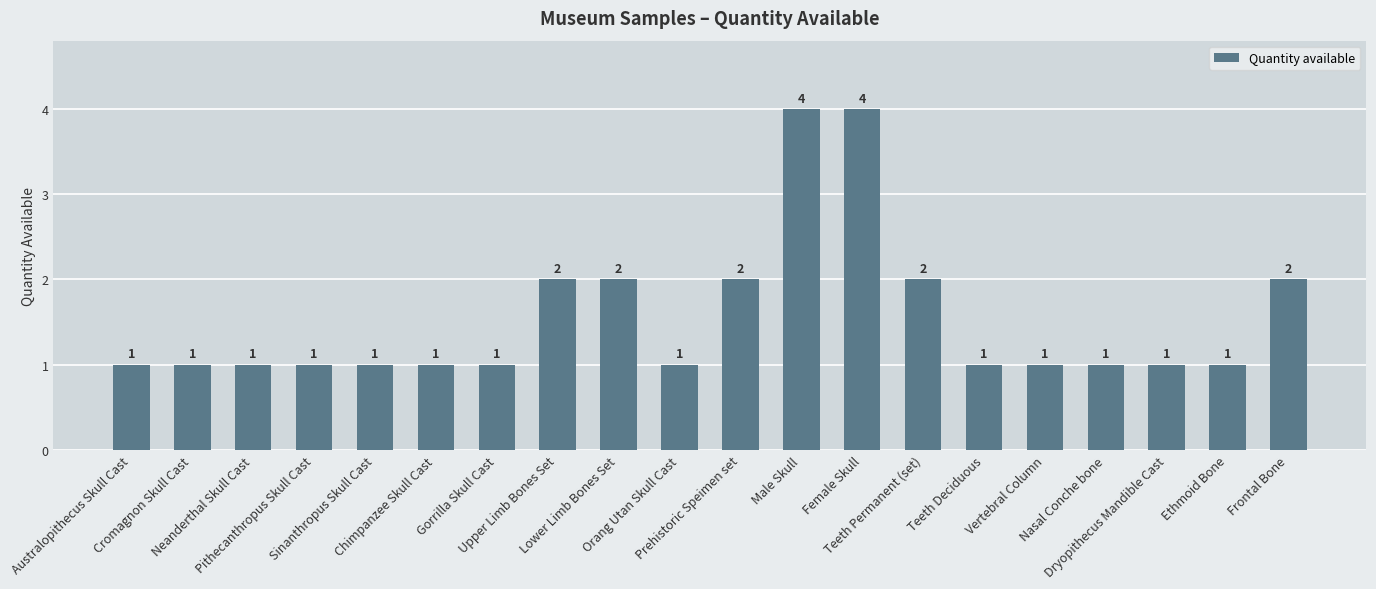

True or false: the data shows 0 at Teeth Deciduous.

False